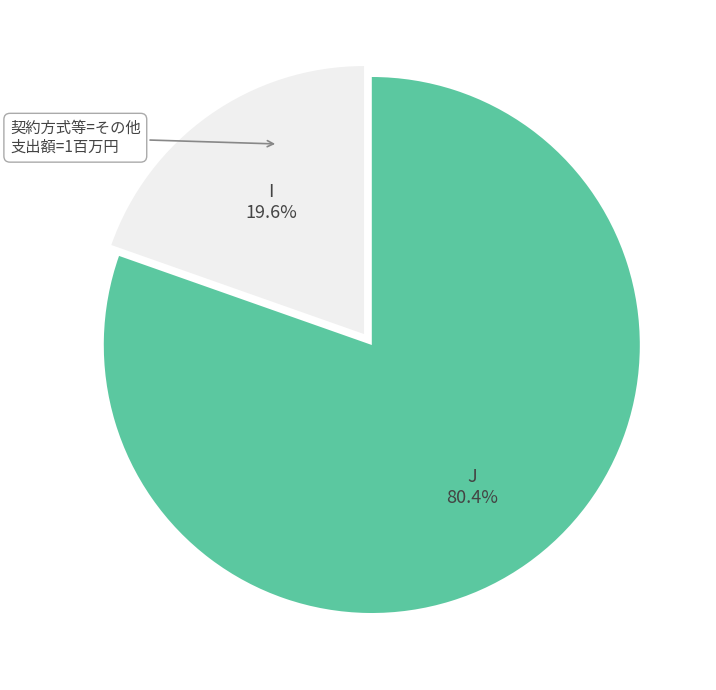

Is there any slice that represents more than half of the pie?

Yes